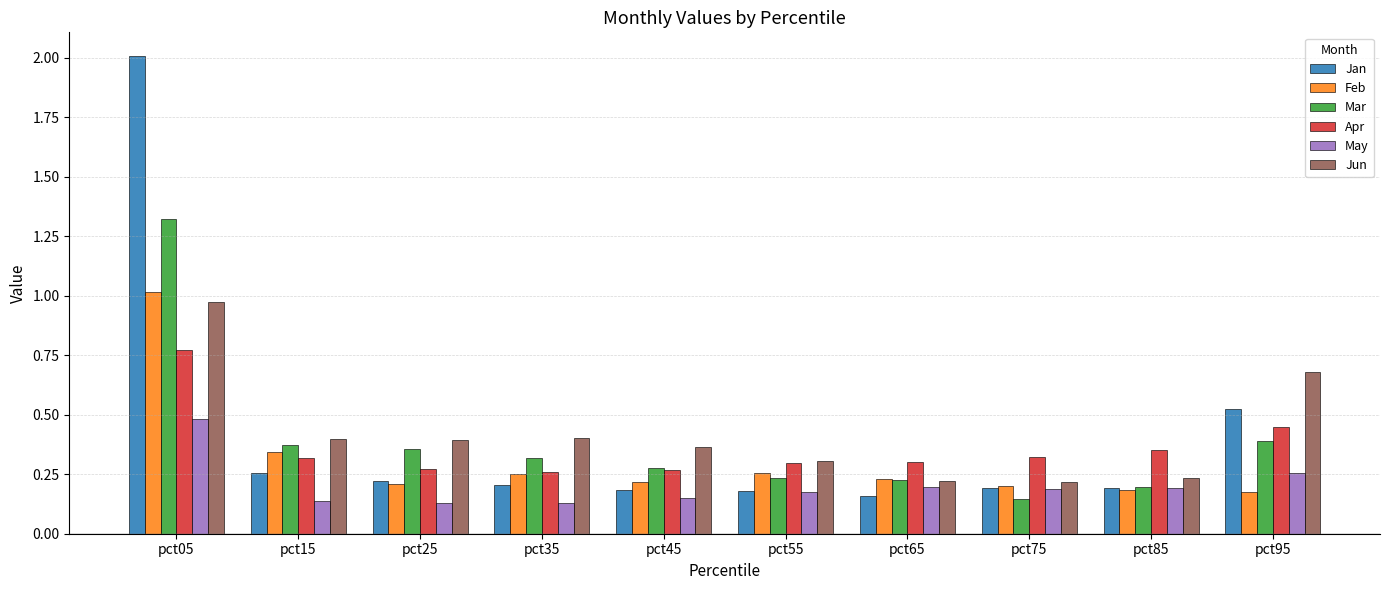

What is the maximum value shown in the chart?

2.0